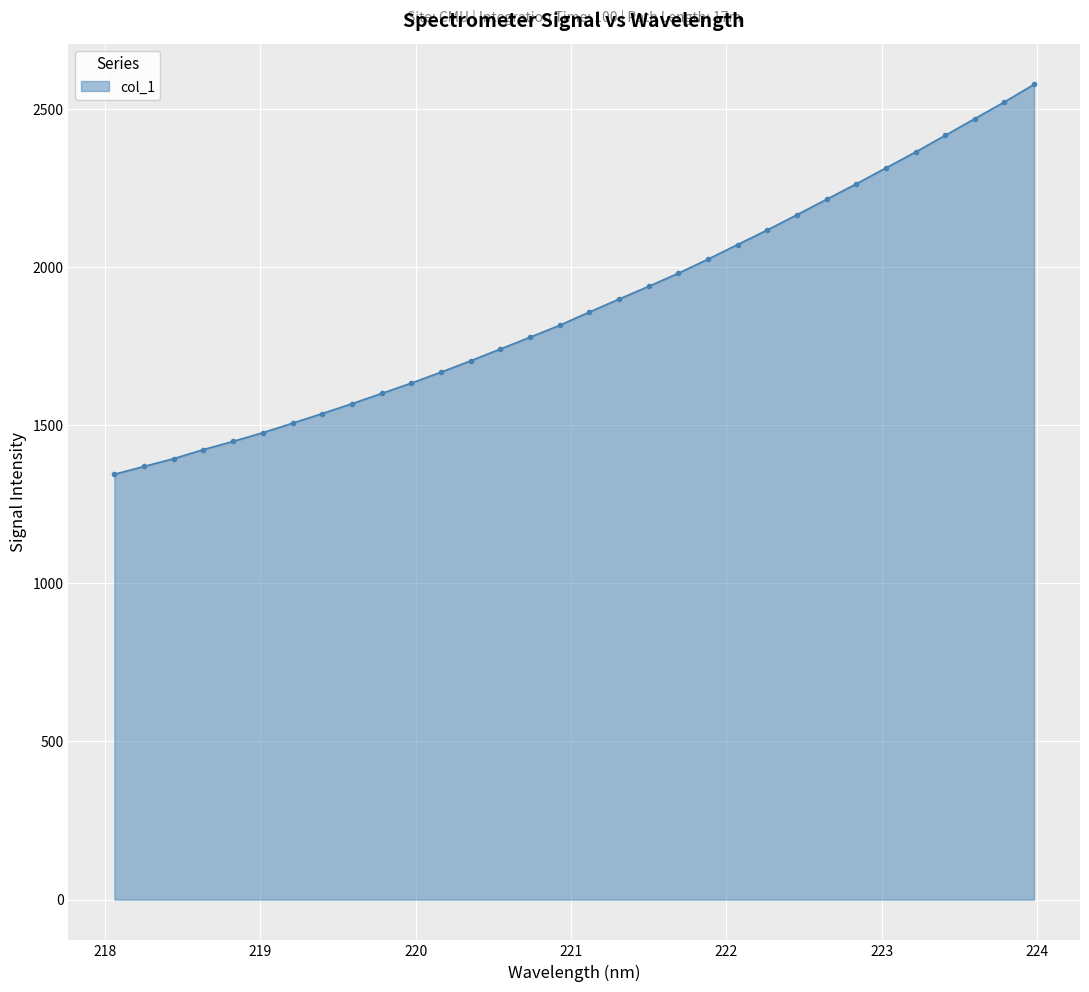

What is the sum of all values?

60208.5